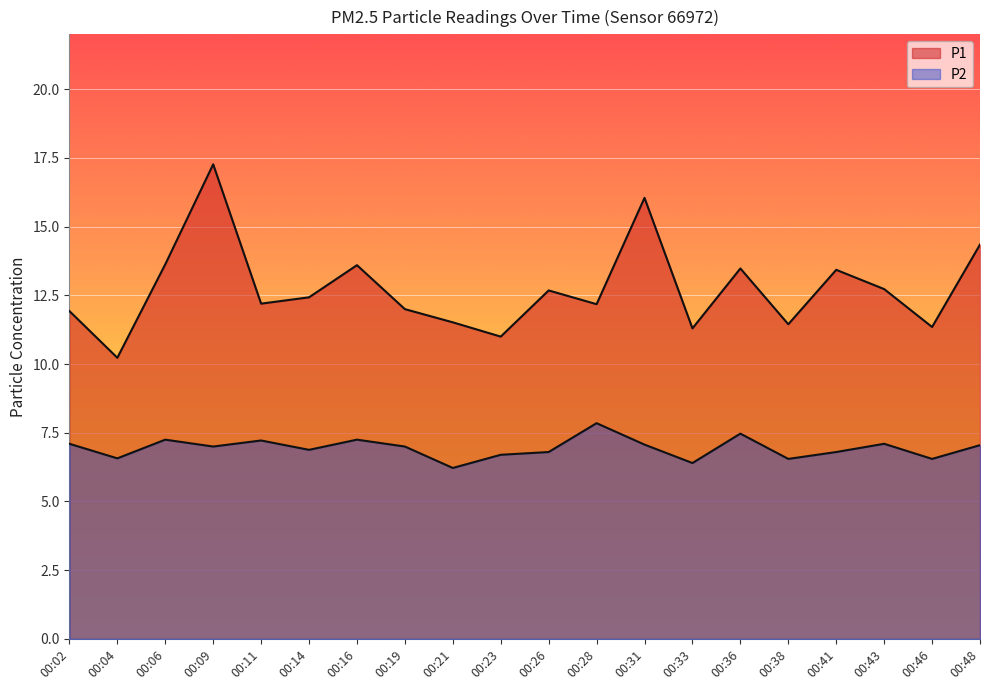

Which category has the highest value across all series?

00:09